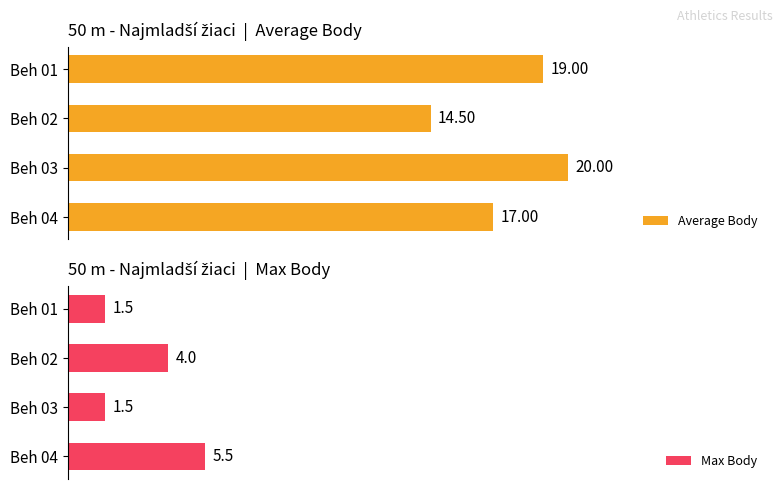

The value of Average Body at Beh 03 is 10.6. True or false?

False